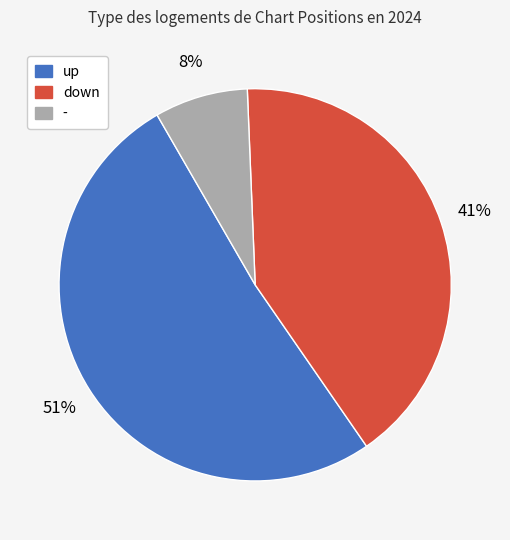

What is the ratio of the value at - to the value at up?

0.2